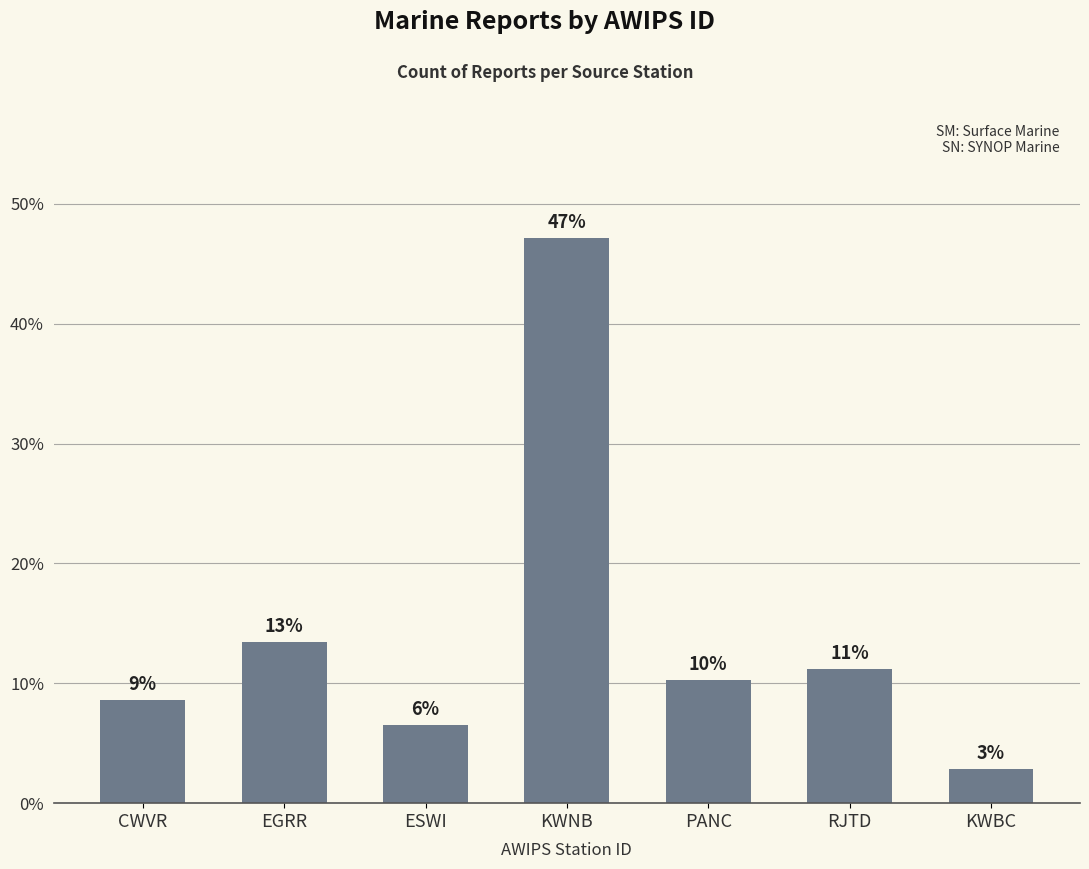

What is the minimum value shown in the chart?

2.9